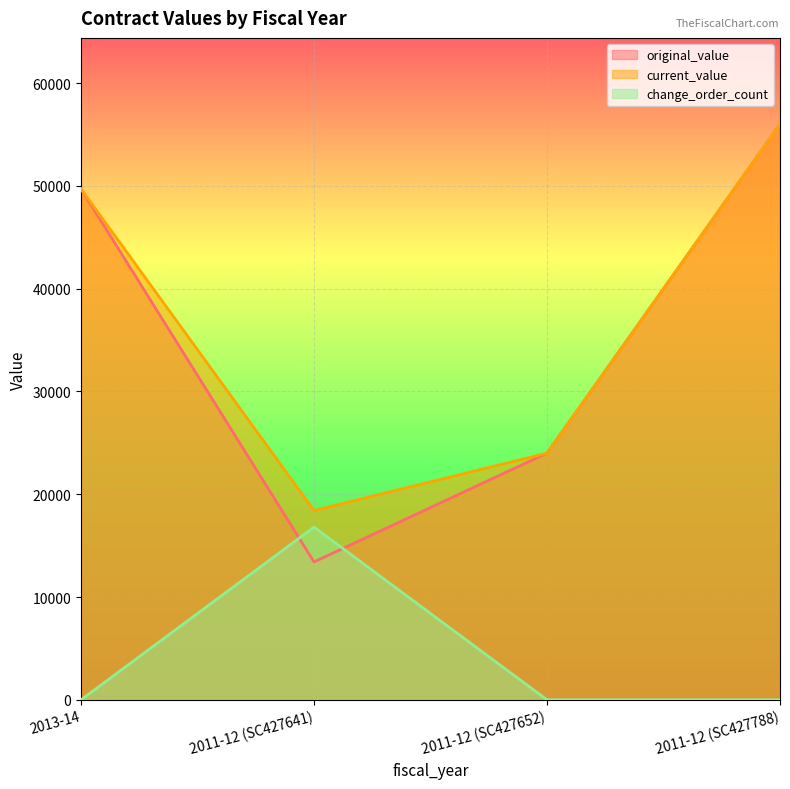

Reading left to right, list all the values displayed in this chart.

original_value: 2013-14=49700.0	2011-12 (SC427641)=13413.8	2011-12 (SC427652)=24000.0	2011-12 (SC427788)=56000.0
current_value: 2013-14=49700.0	2011-12 (SC427641)=18413.8	2011-12 (SC427652)=24000.0	2011-12 (SC427788)=56000.0
change_order_count: 2013-14=0.0	2011-12 (SC427641)=16800.0	2011-12 (SC427652)=0.0	2011-12 (SC427788)=0.0